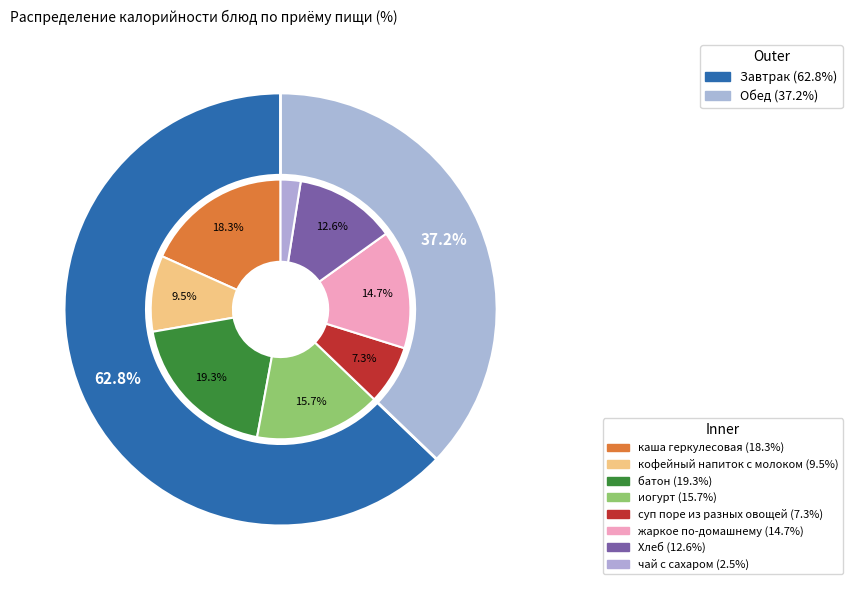

Rank the categories by value from lowest to highest.

чай с сахаром, суп поре из разных овощей, кофейный напиток с молоком, Хлеб, жаркое по-домашнему, иогурт, каша геркулесовая, батон